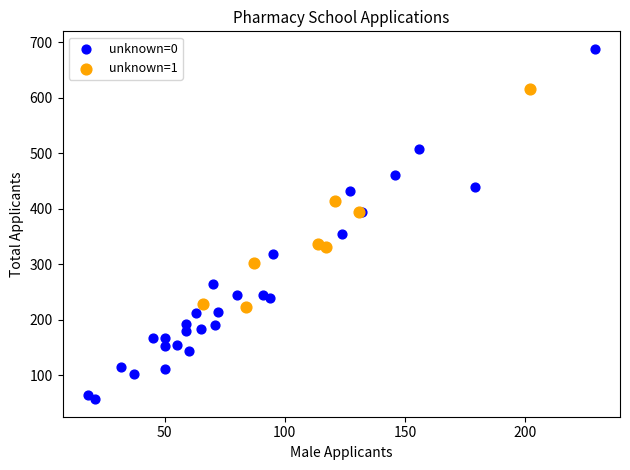

Which series reaches the maximum Y coordinate?

unknown=0